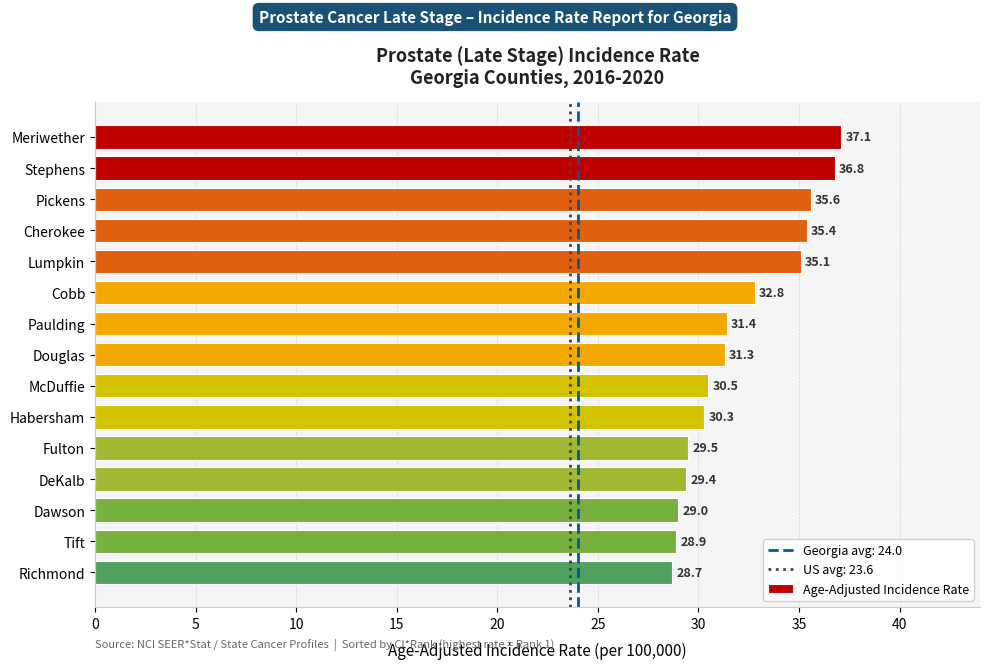

What position from the bottom is Dawson?

3